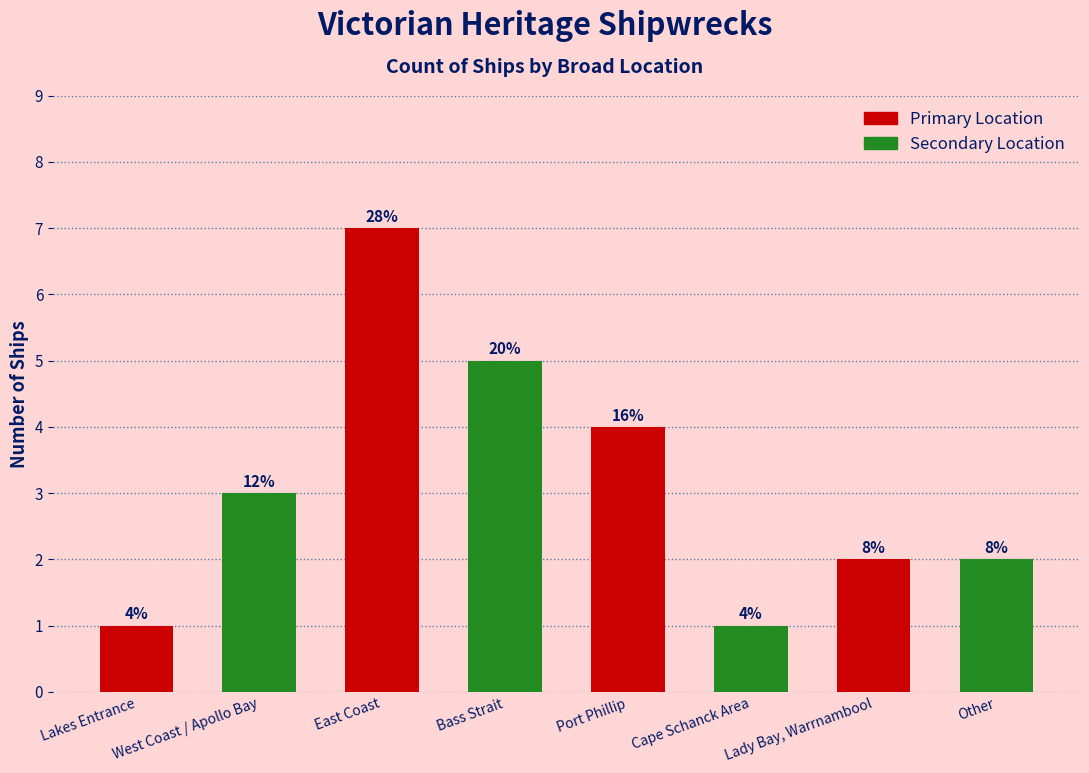

Does the chart contain any negative values?

No